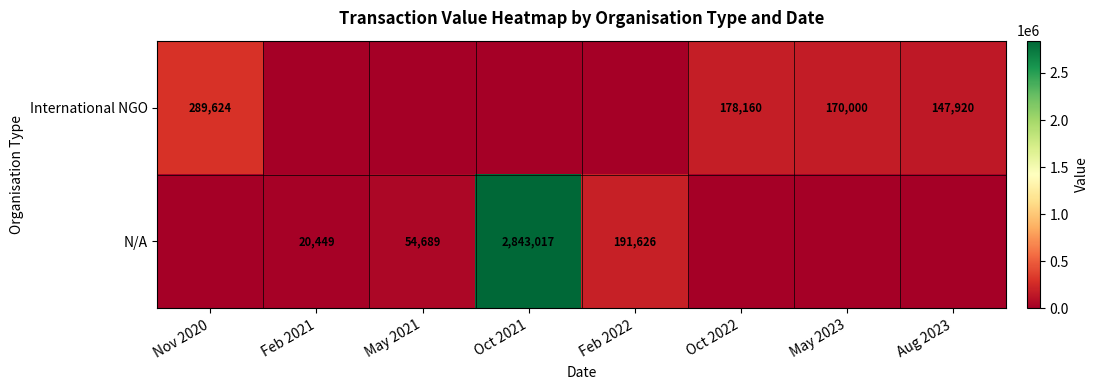

The N/A series shows 23883 at May 2021. True or false?

False